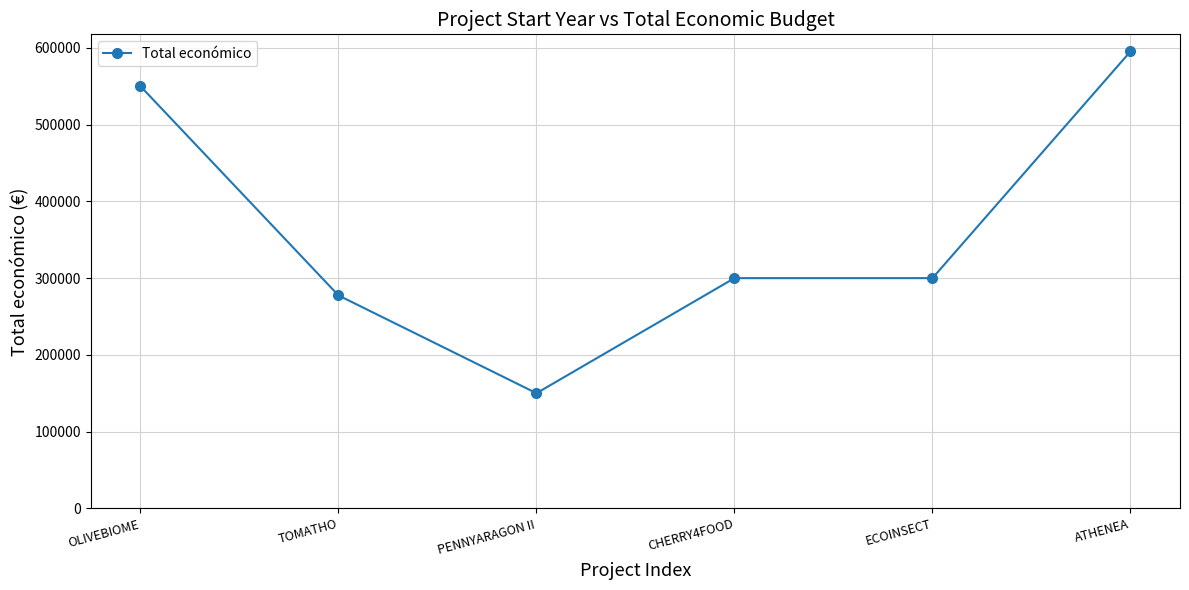

Is it true that the value at TOMATHO is 277458?

True